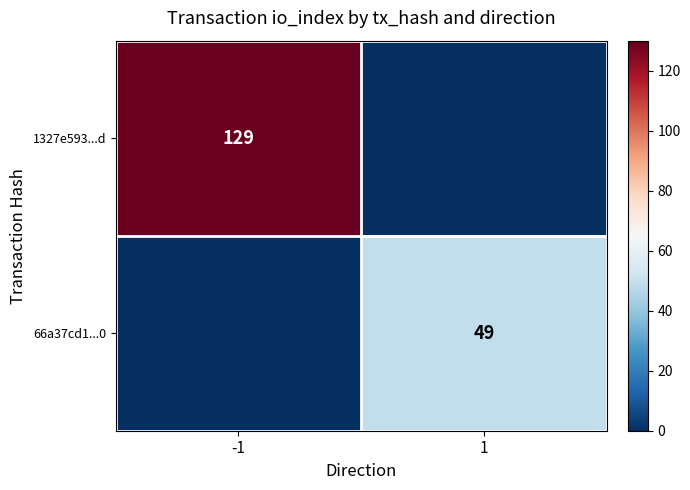

The 66a37cd1...0 series shows 79 at 1. True or false?

False